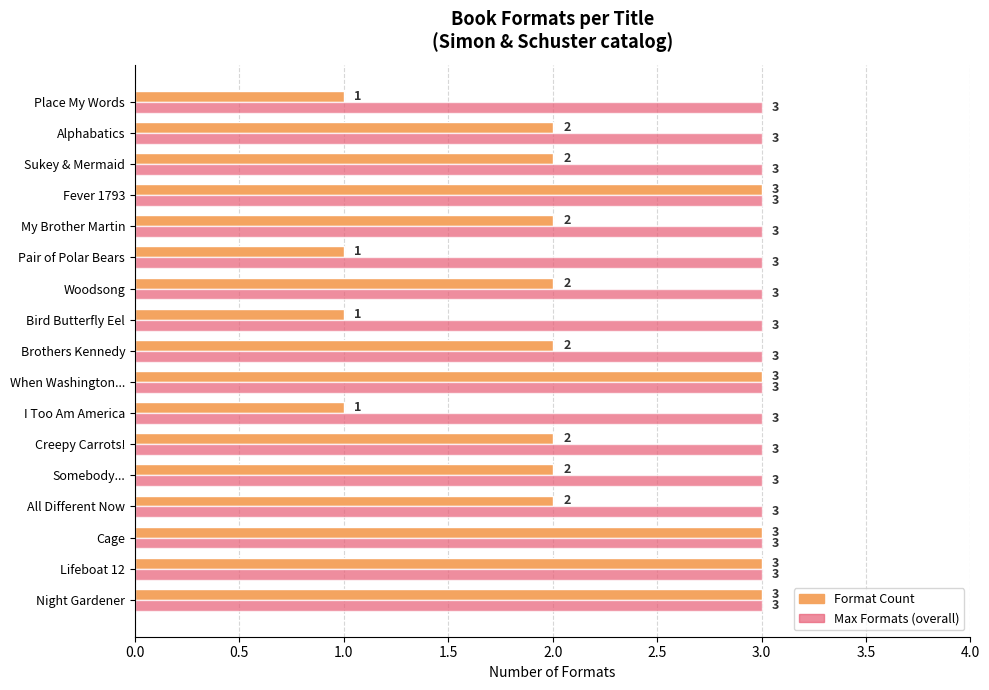

Rank the series by their average value, from highest to lowest.

Max Formats (overall), Format Count